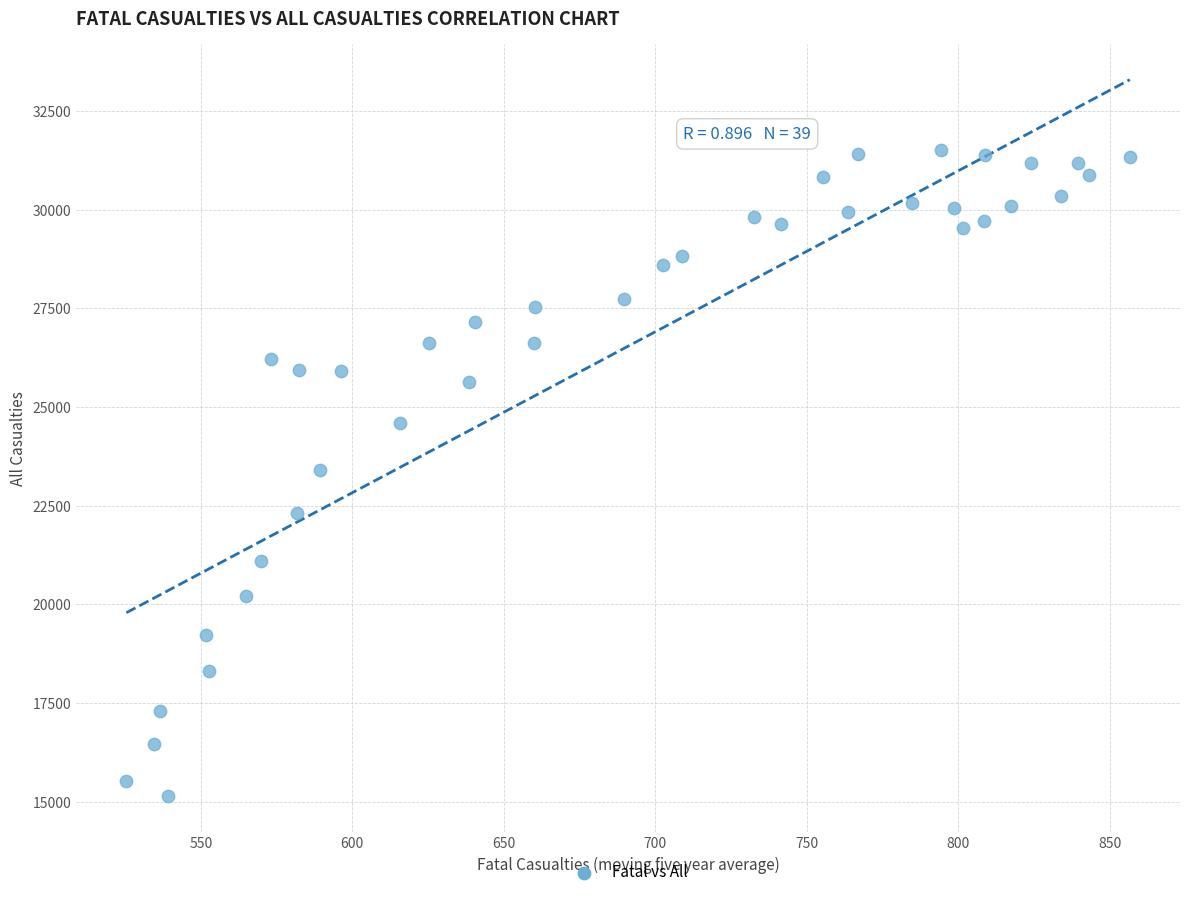

What is the range of Y values (max minus min)?

16365.0